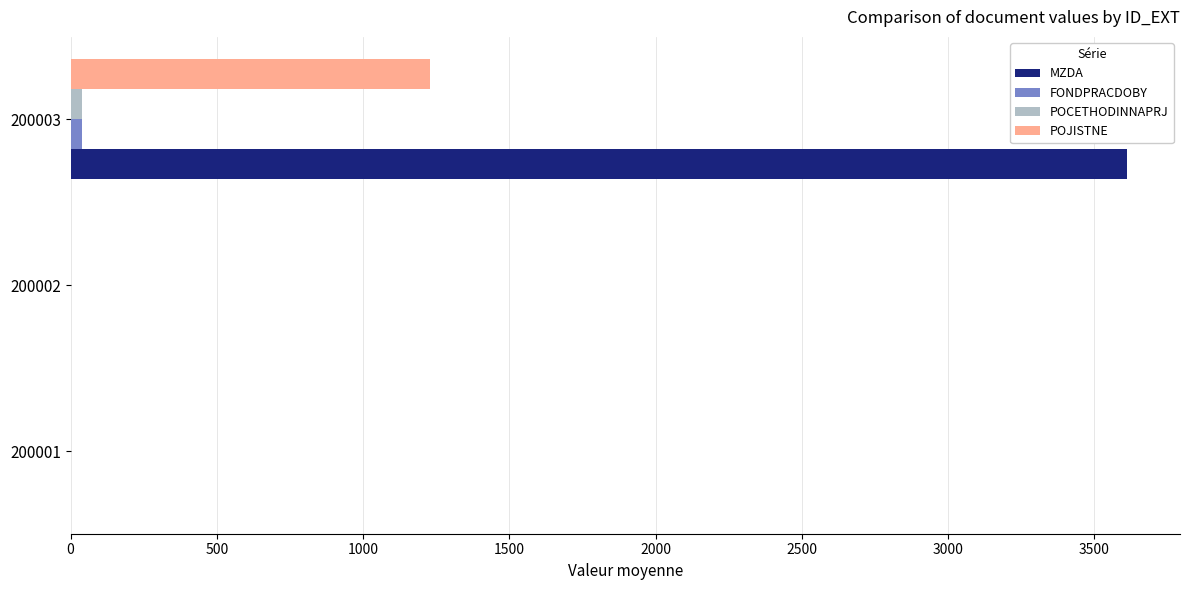

What is the sum of all POJISTNE values?

1229